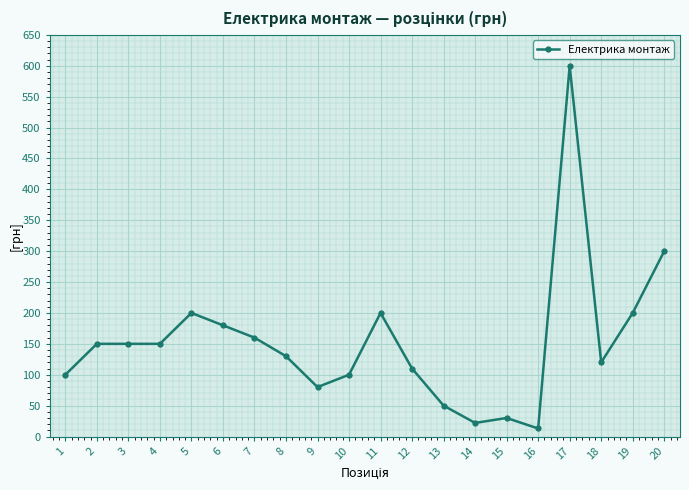

The value at 6 is 57. True or false?

False